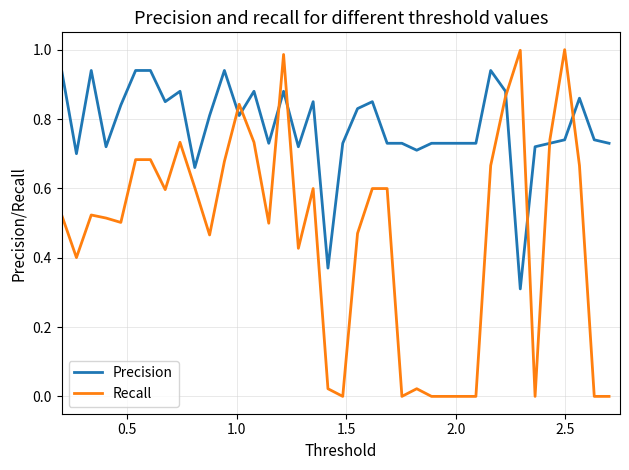

Which series has the widest spread of values?

Recall